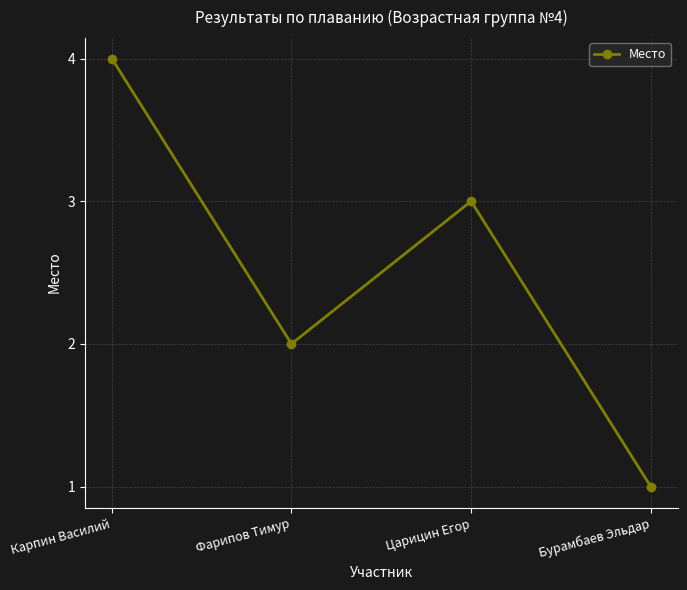

At which label does the data first exceed 3?

Карпин Василий